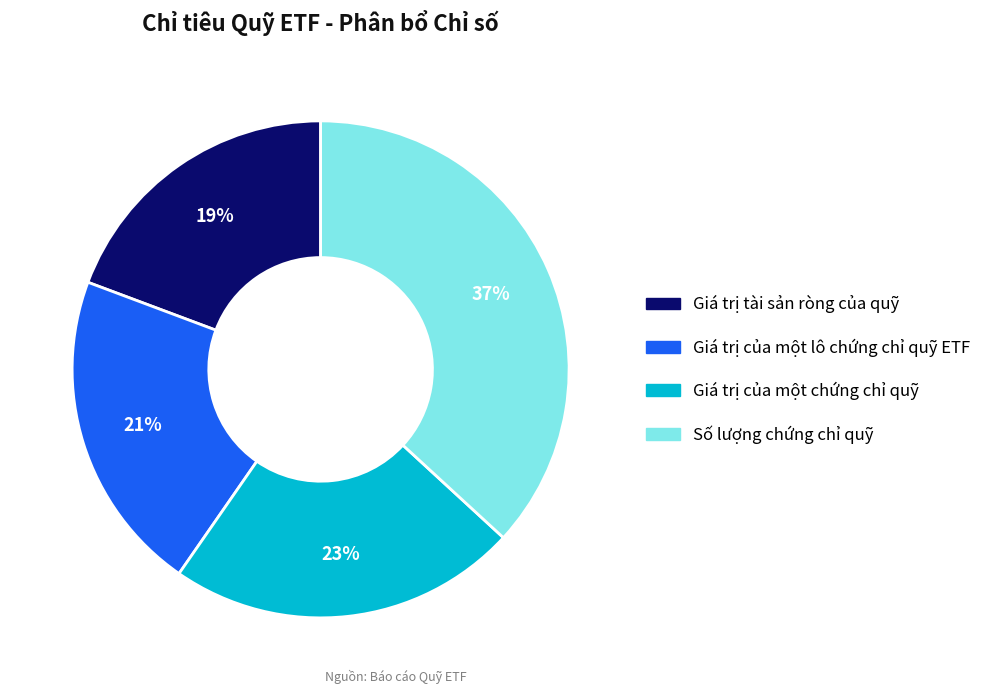

How many segments does this pie chart have?

4